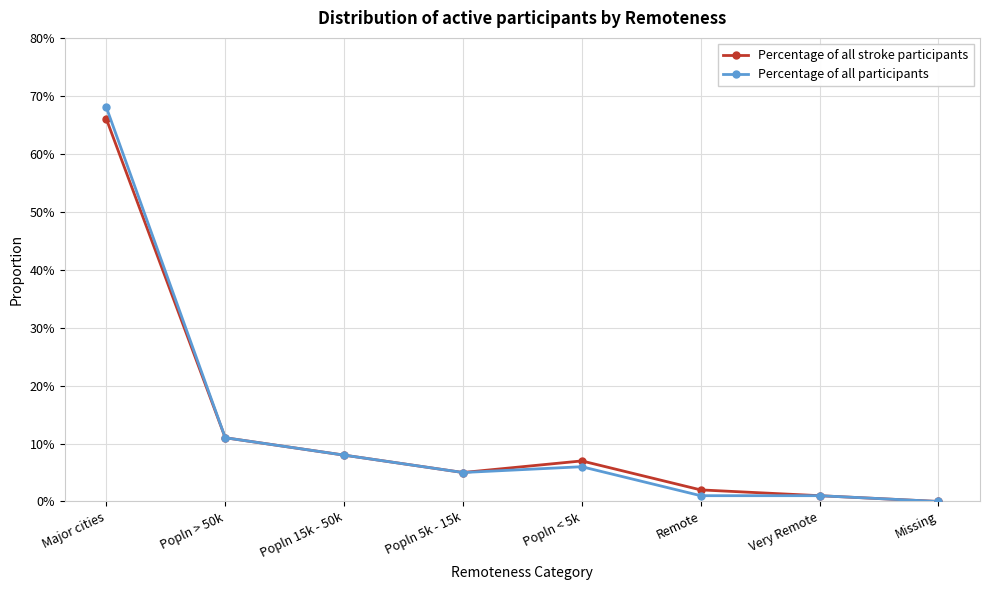

Which category has the highest value in the Percentage of all stroke participants series?

Major cities